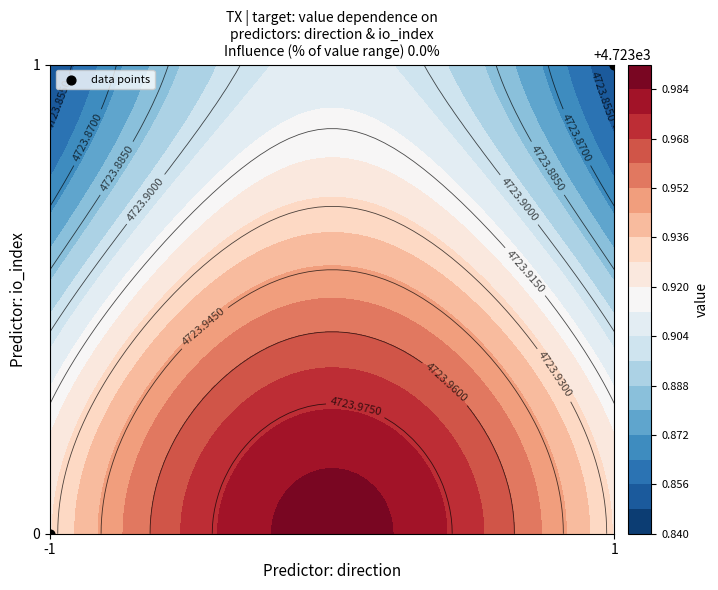

Is it true that the value at 1 is 1?

False